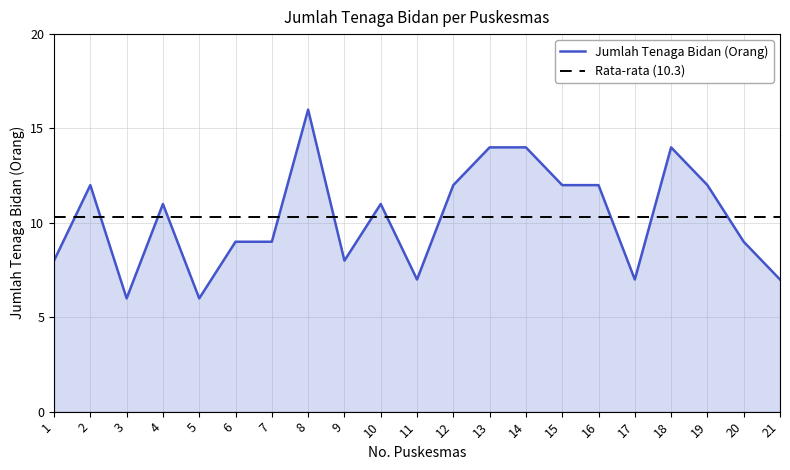

Reading left to right, extract all data points from this chart.

Jumlah Tenaga Bidan (Orang): 1=8.0	2=12.0	3=6.0	4=11.0	5=6.0	6=9.0	7=9.0	8=16.0	9=8.0	10=11.0	11=7.0	12=12.0	13=14.0	14=14.0	15=12.0	16=12.0	17=7.0	18=14.0	19=12.0	20=9.0	21=7.0
Rata-rata (10.3): 1=10.3	2=10.3	3=10.3	4=10.3	5=10.3	6=10.3	7=10.3	8=10.3	9=10.3	10=10.3	11=10.3	12=10.3	13=10.3	14=10.3	15=10.3	16=10.3	17=10.3	18=10.3	19=10.3	20=10.3	21=10.3